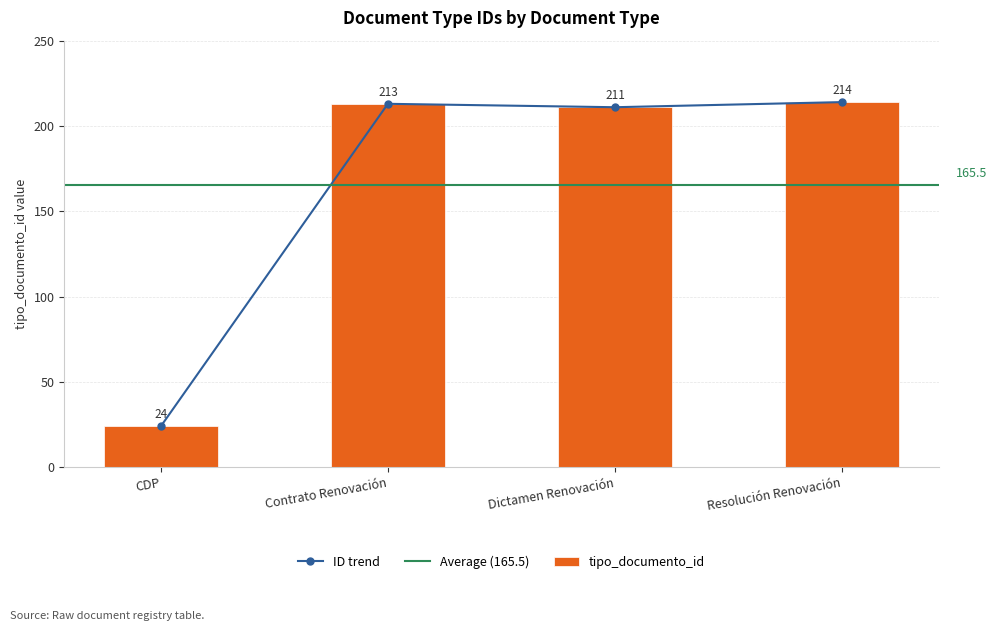

Approximately how many times larger is the value at Dictamen Renovación compared to Contrato Renovación?

1.0